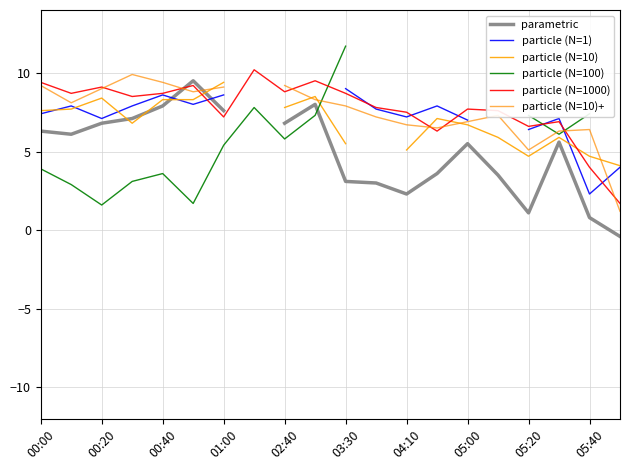

The particle (N=1000) series shows 4.0 at 05:40. True or false?

True